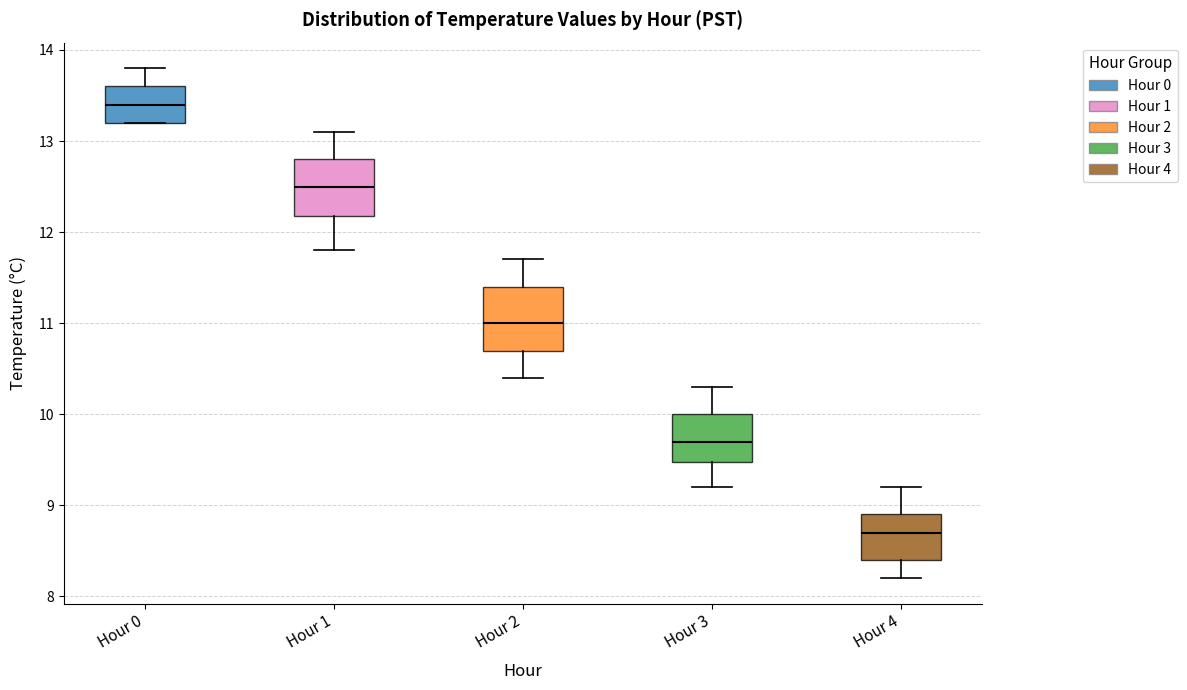

Which box has the lowest median line?

Hour 4